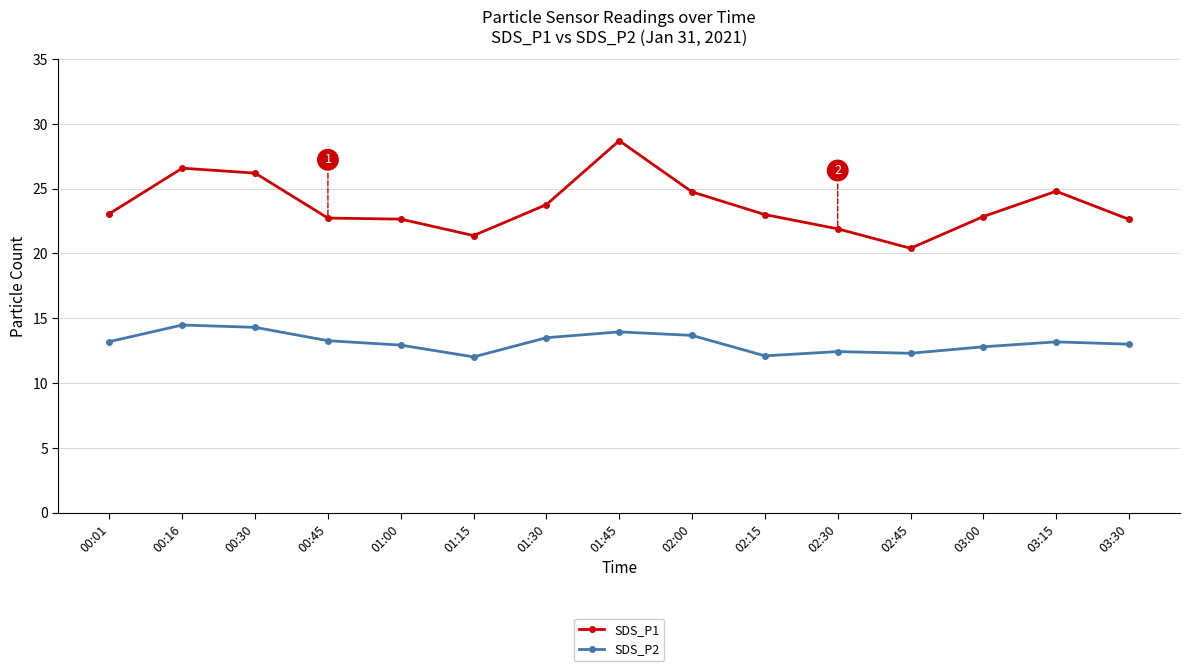

Which series changed the most between 01:00 and 02:30?

SDS_P1